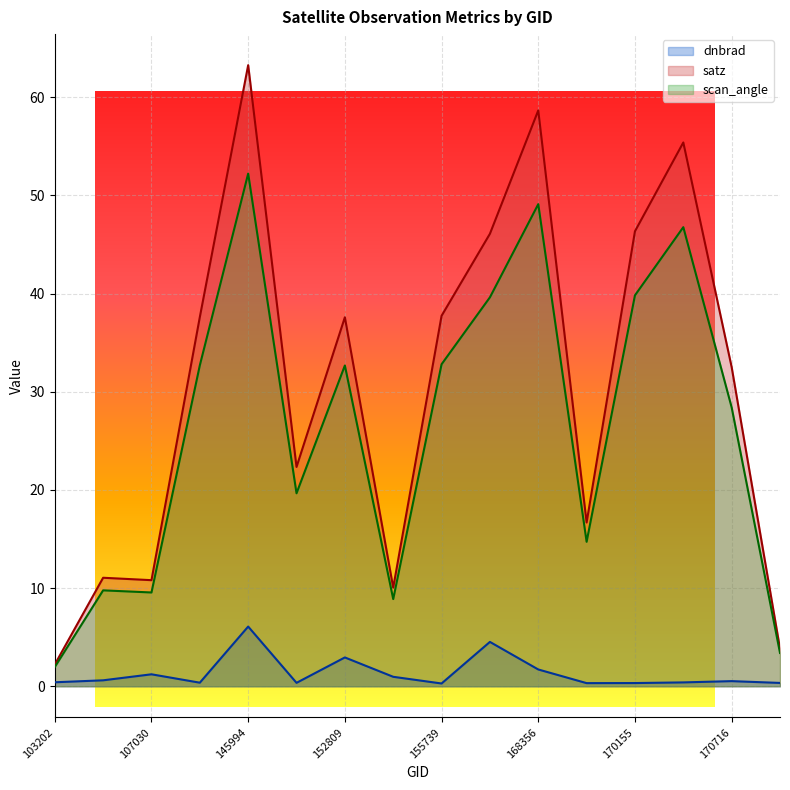

True or false: scan_angle and dnbrad cross at least once.

False